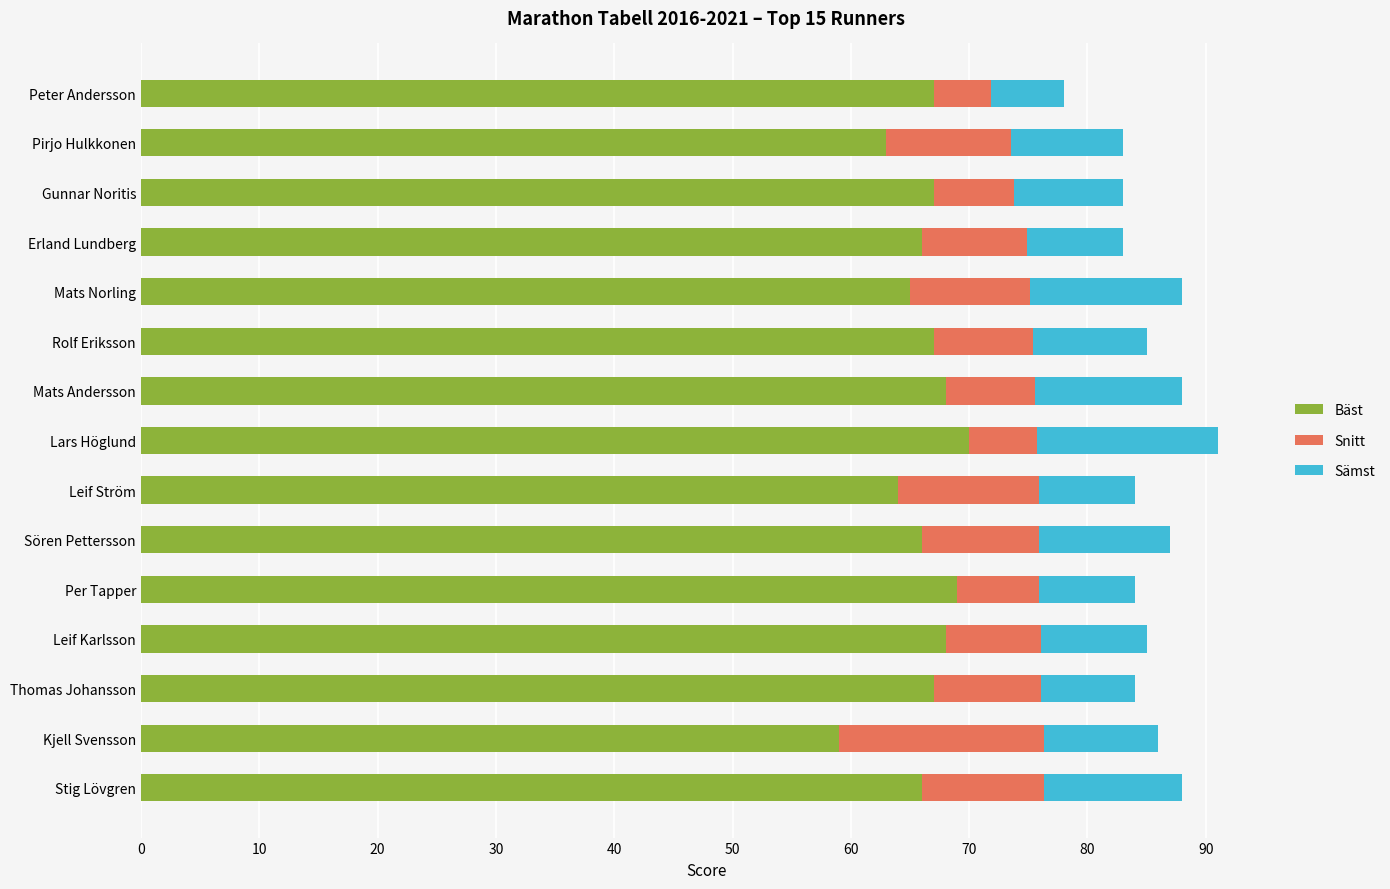

Count the number of data series in this chart.

3